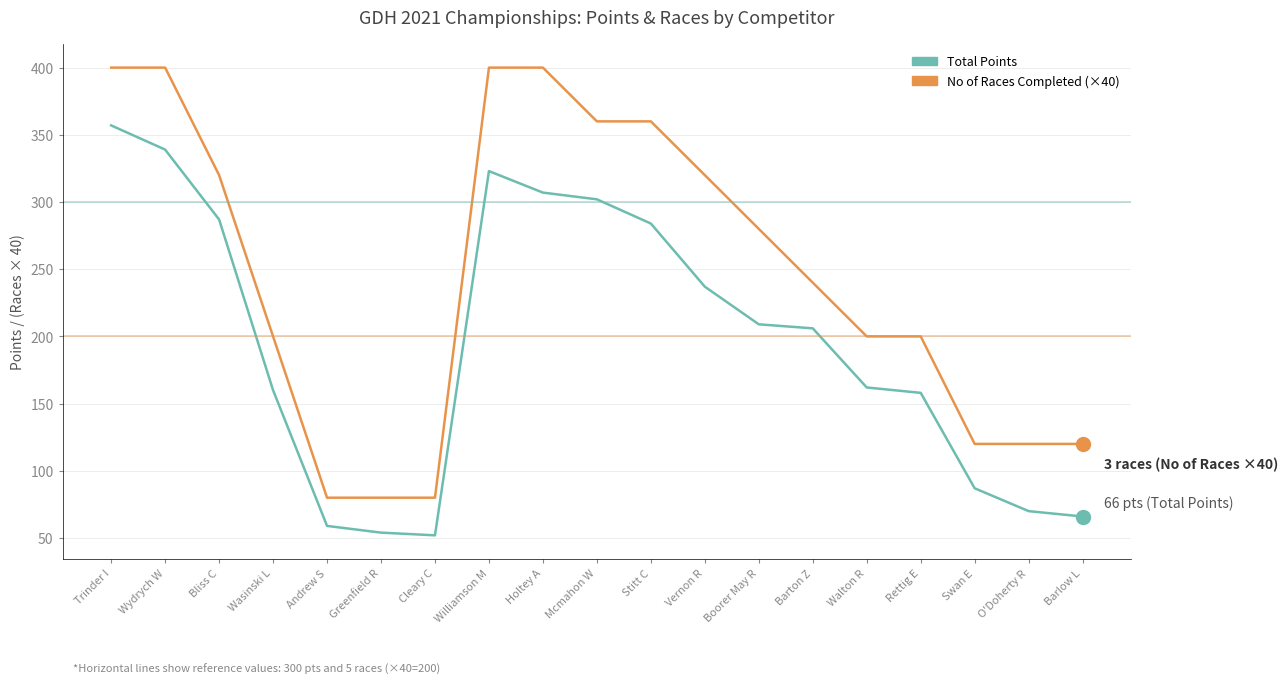

Is it true that Total Points equals 162 at Walton R?

True